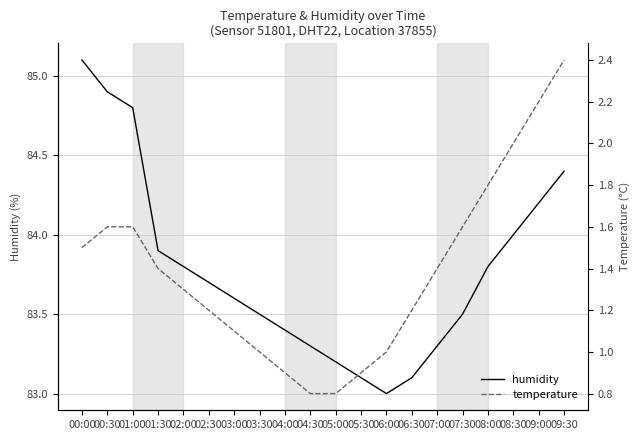

True or false: humidity and temperature intersect in this chart.

False